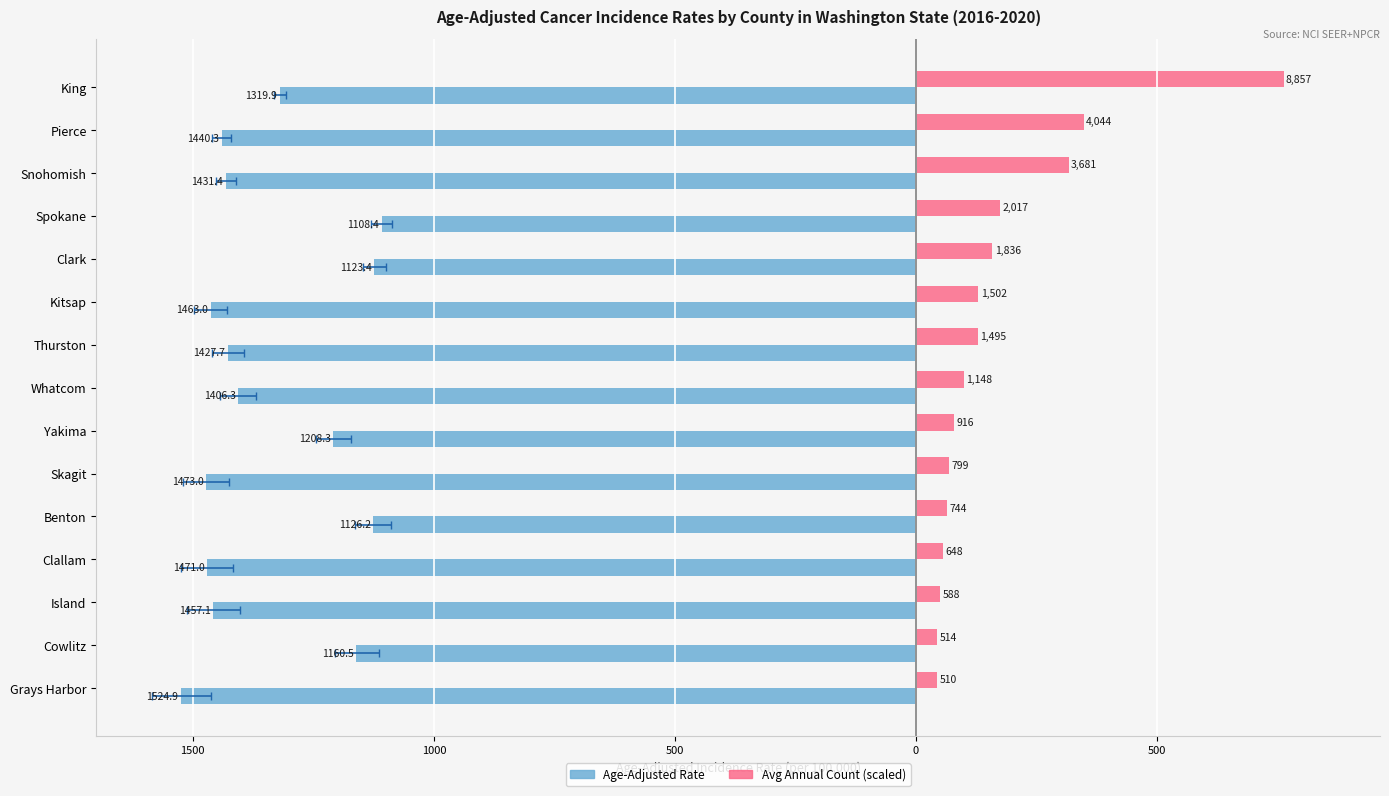

Does the chart contain stacked bars?

No